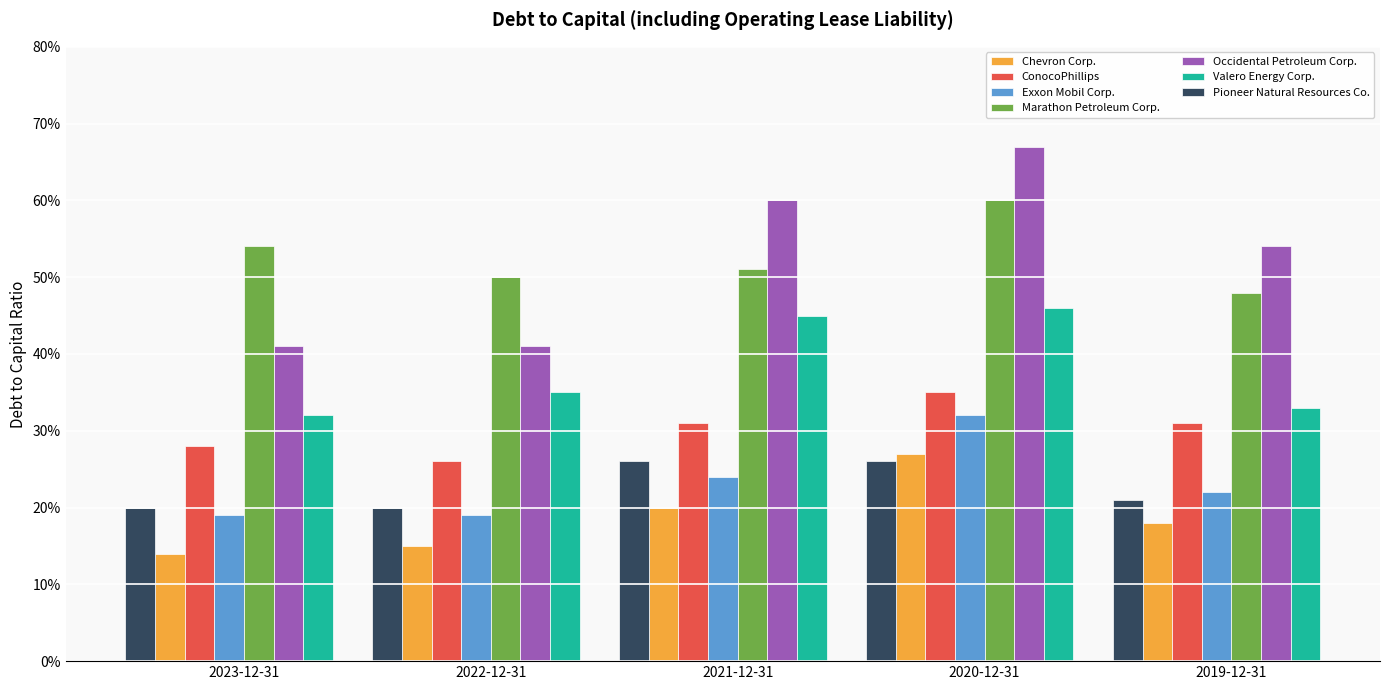

The Marathon Petroleum Corp. series shows 0.6 at 2020-12-31. True or false?

True